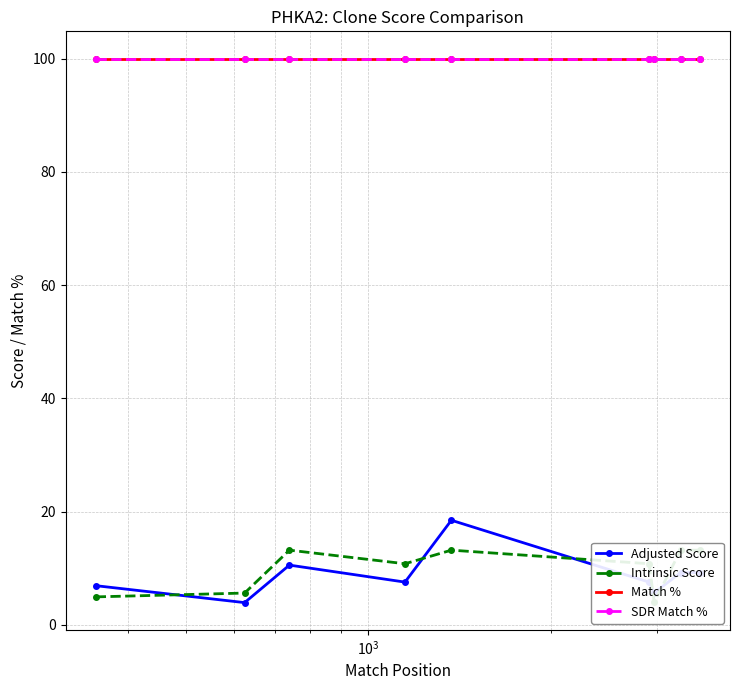

What is the maximum value shown in the chart?

100.0